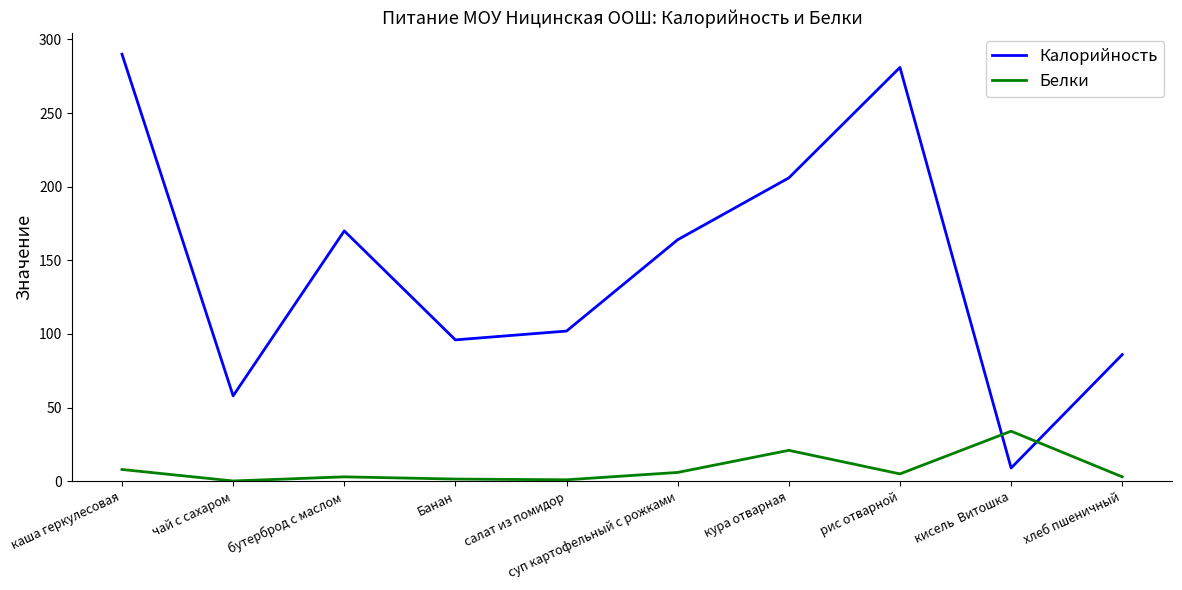

What is the approximate value of Калорийность at чай с сахаром?

58.0